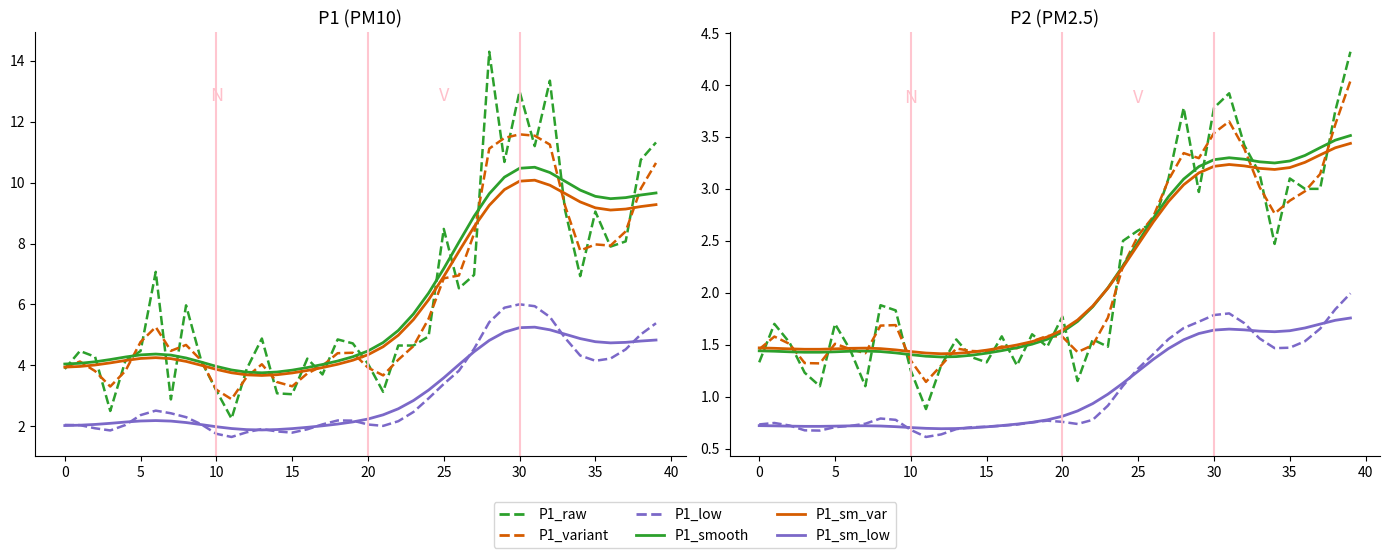

The value of P1 at 10 is 0.8. True or false?

False